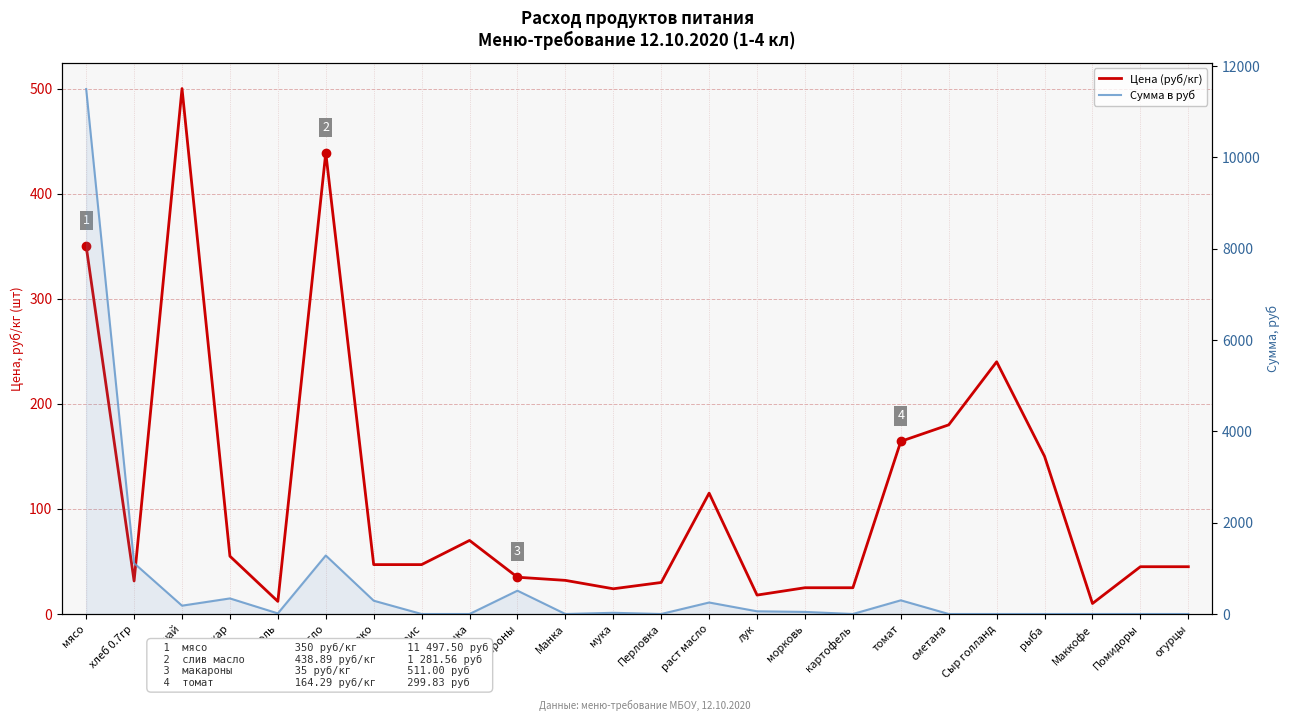

What is the difference between the second highest and minimum values in the Сумма в руб series?

1281.6